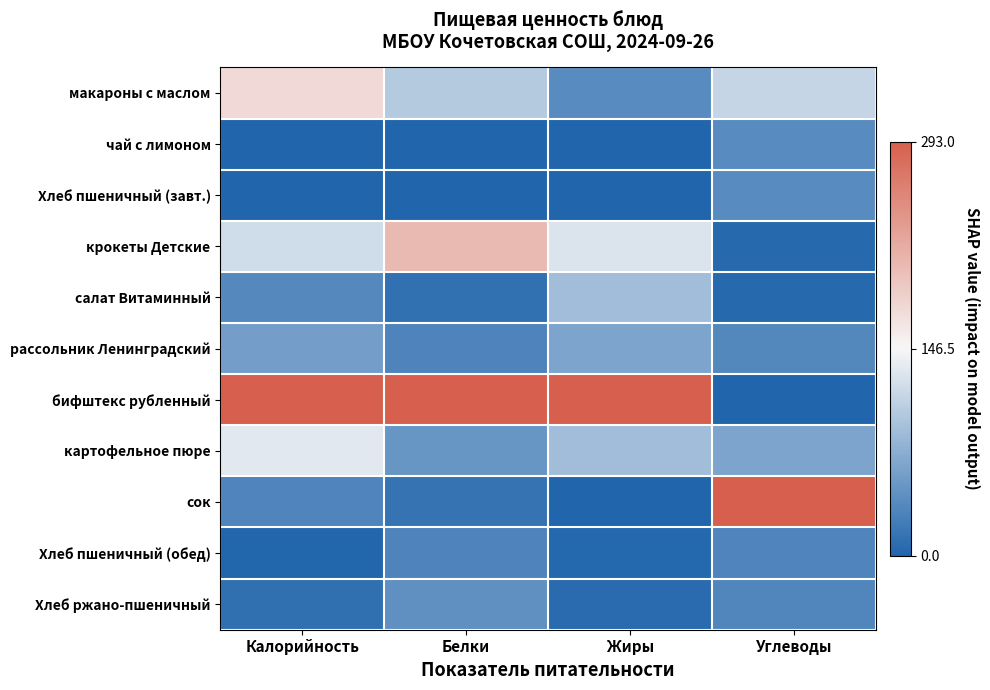

What is the total value across all series at Углеводы?

-6.5